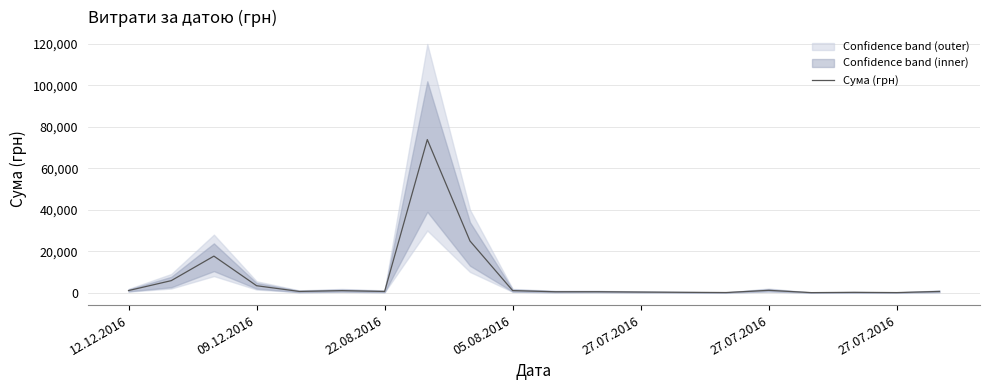

What is the approximate value at 16?

31.0